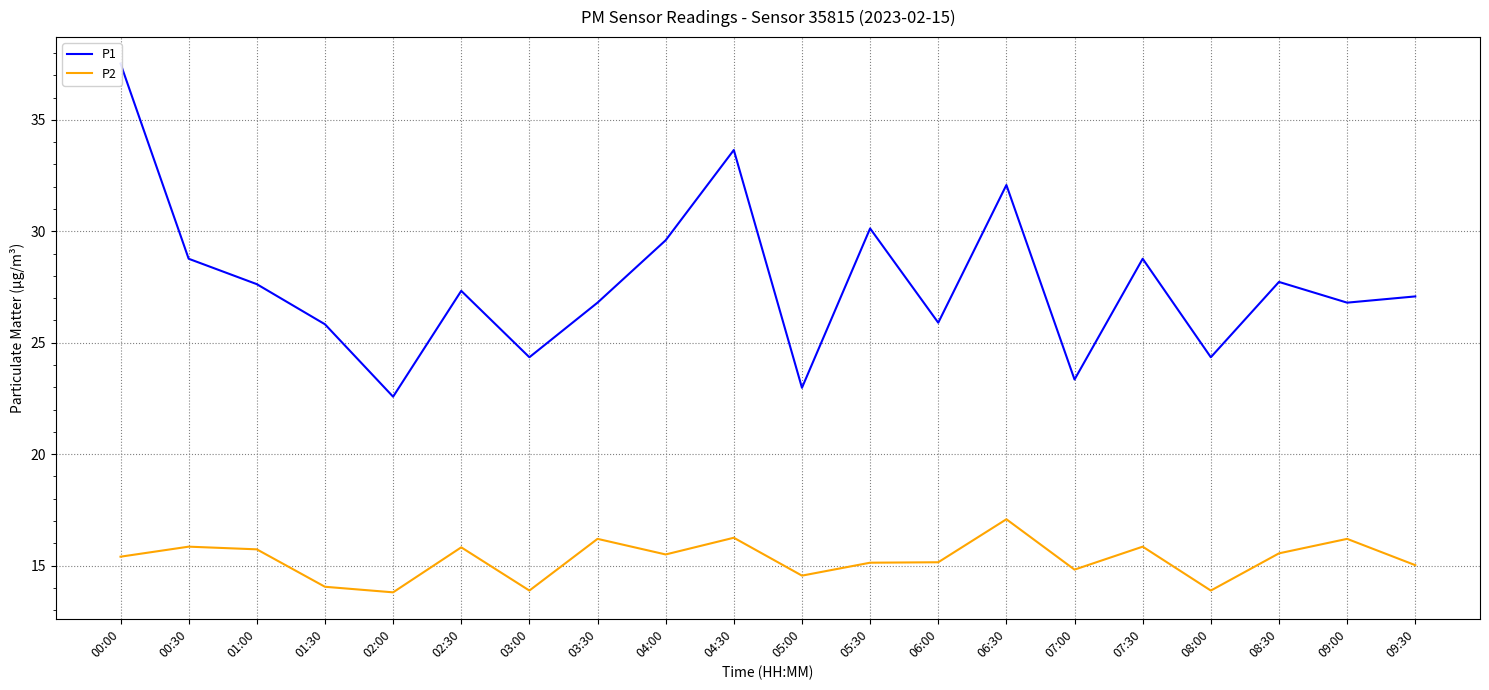

Rank the series at 01:30 from lowest to highest value.

P2, P1